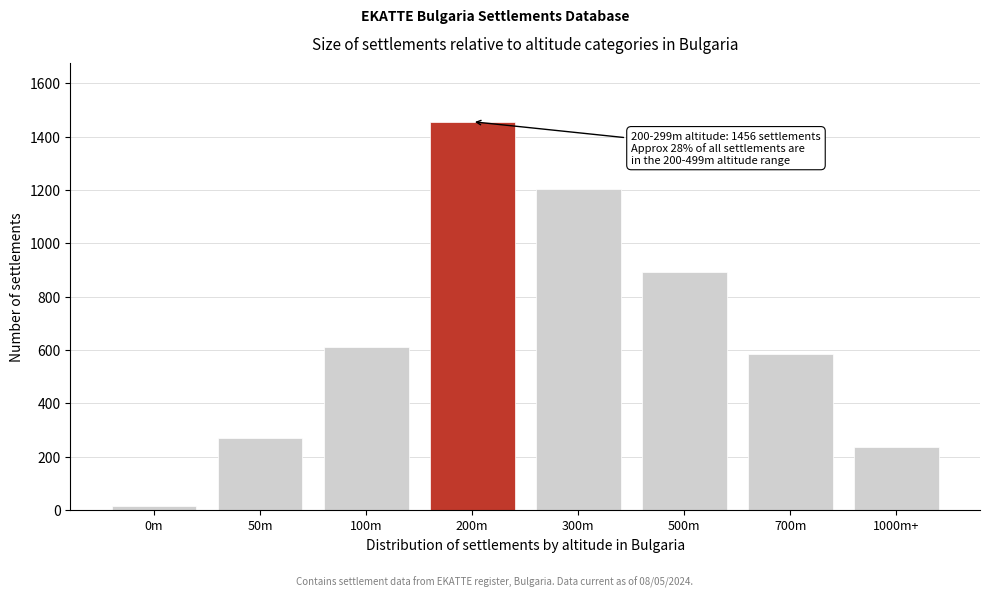

Reading right to left, list all the values displayed in this chart.

238	587	892	1203	1456	612	271	14